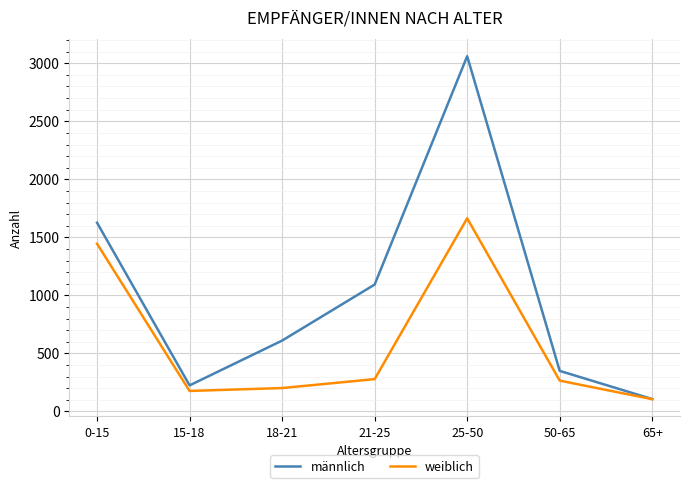

At how many categories does at least one series exceed 1357?

2